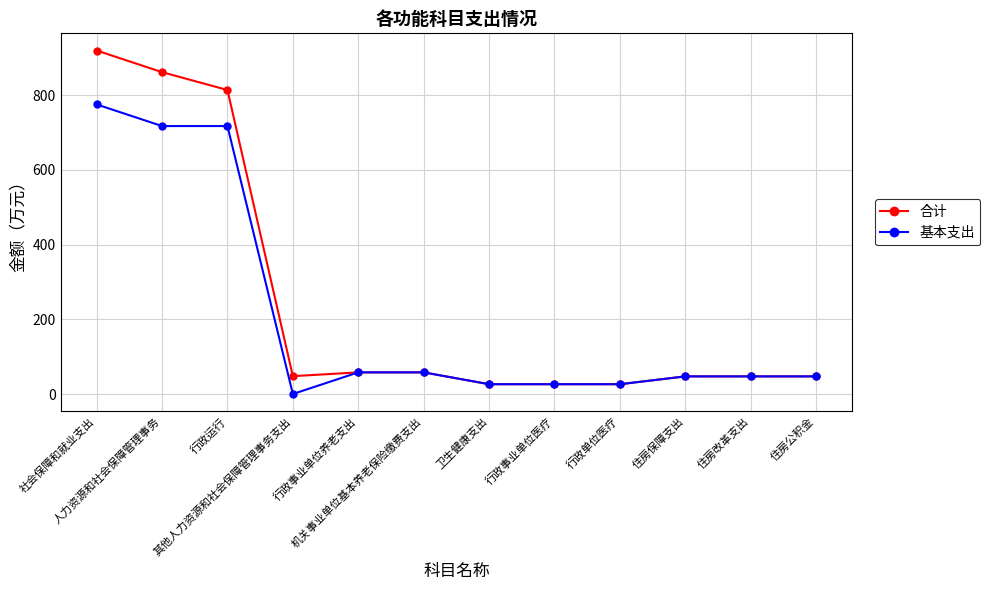

True or false: 合计 has a value of 266.1 at 人力资源和社会保障管理事务.

False